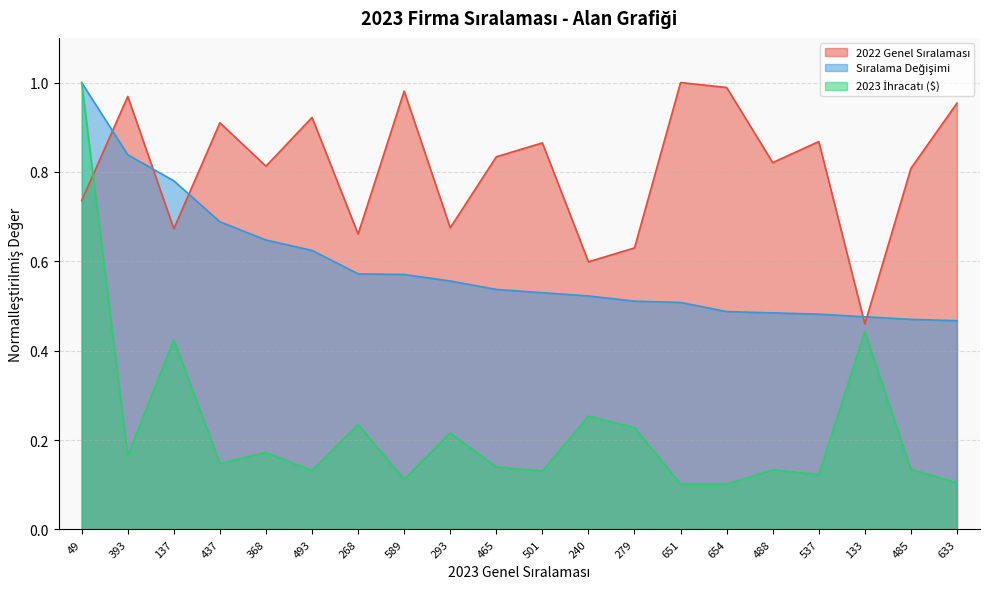

The Sıralama Değişimi series shows 0.5 at 279. True or false?

True